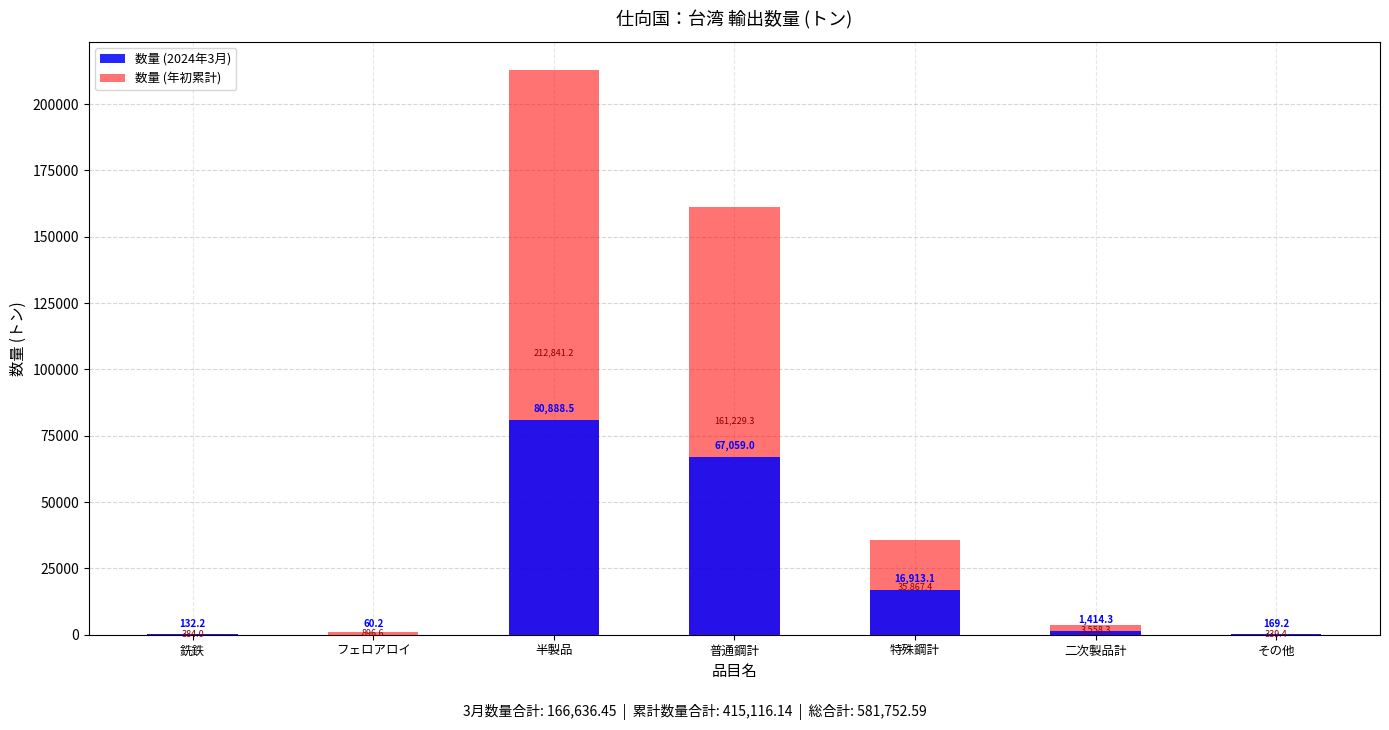

Which series has the largest total across all categories?

数量 (年初累計)